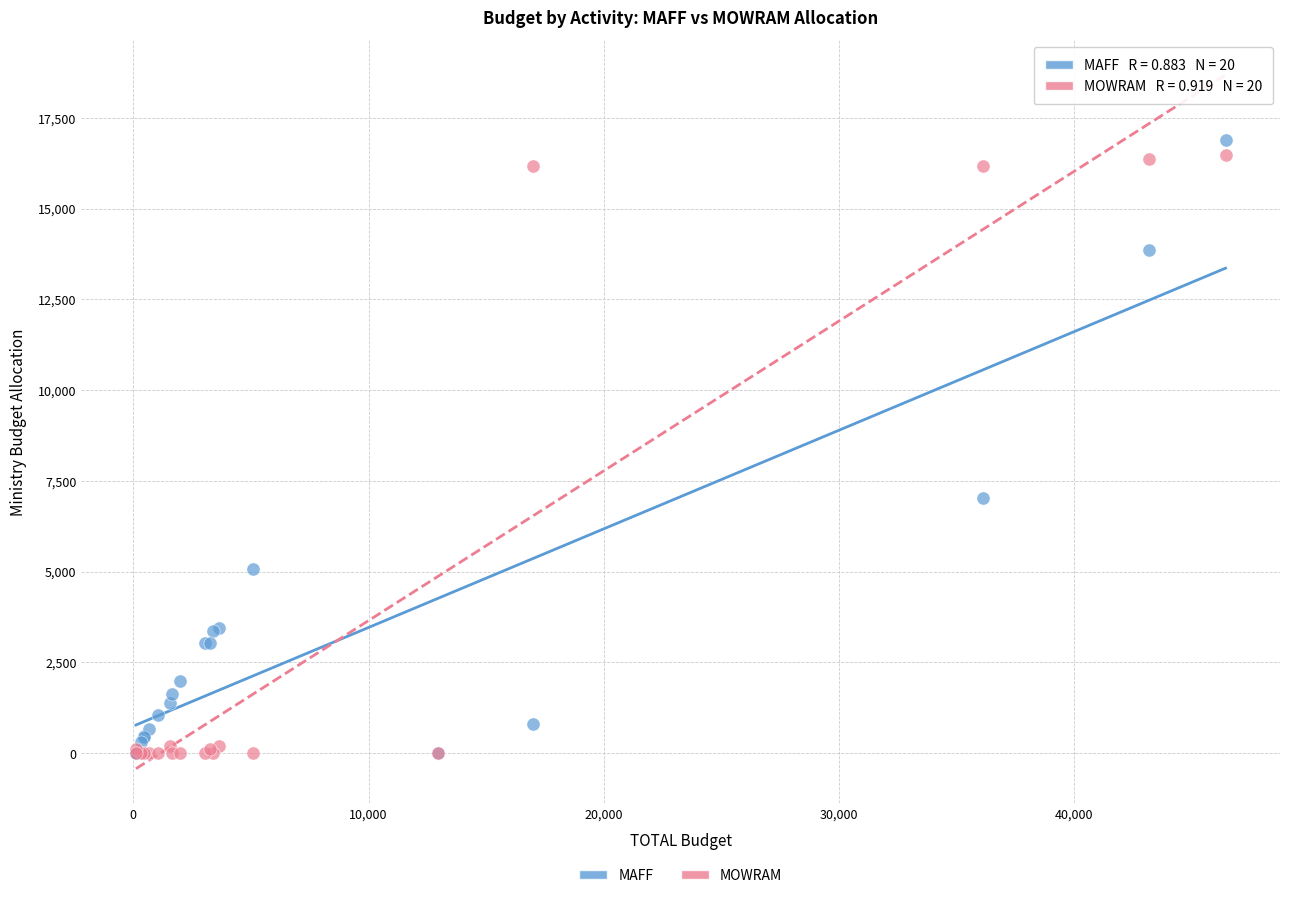

In the MAFF series, what Y value is closest to 8441?

7020.5